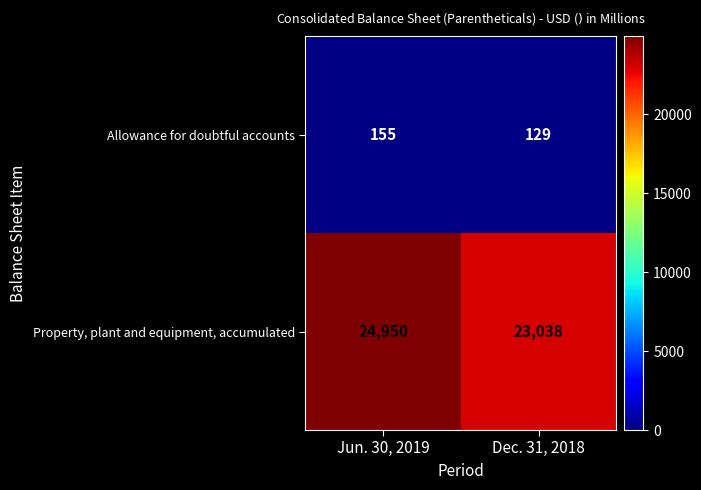

What is the approximate value of Allowance for doubtful accounts at Jun. 30, 2019?

155